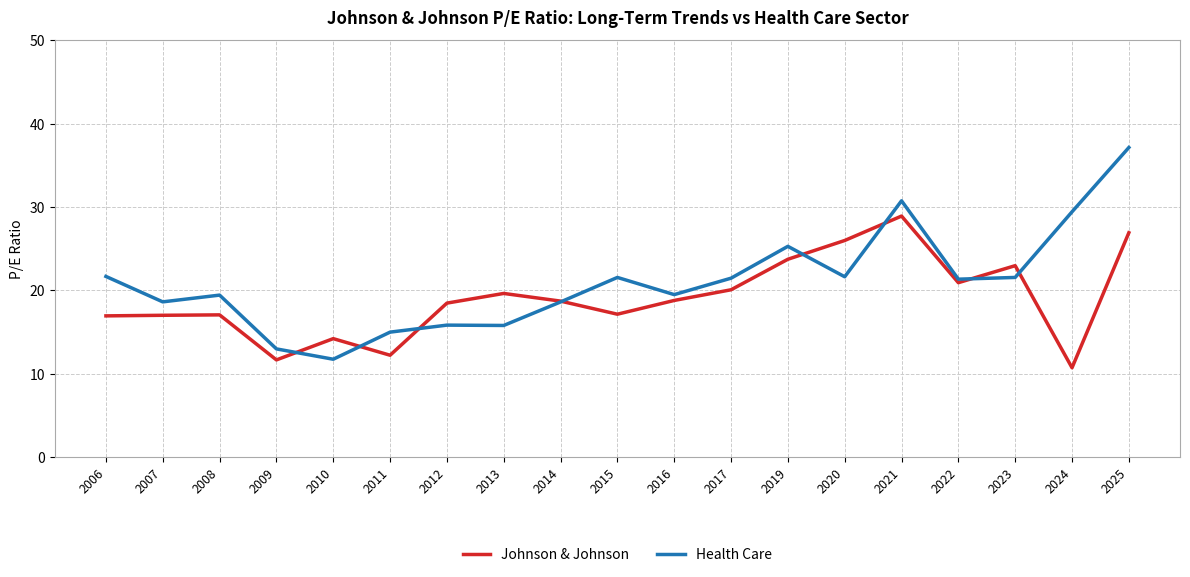

Rank the series by their maximum value, from lowest to highest.

Johnson & Johnson, Health Care